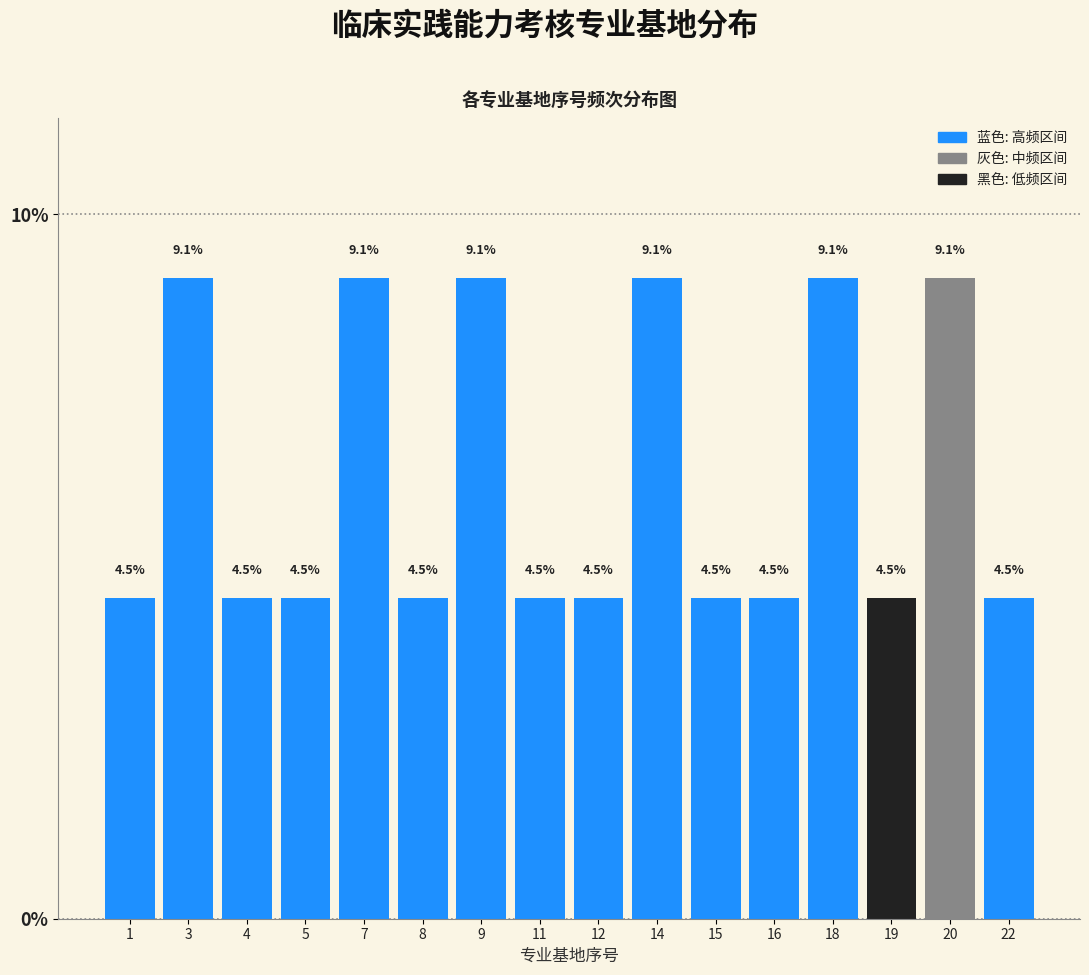

Reading right to left, transcribe all the data shown in this chart.

22=4.5	20=9.1	19=4.5	18=9.1	16=4.5	15=4.5	14=9.1	12=4.5	11=4.5	9=9.1	8=4.5	7=9.1	5=4.5	4=4.5	3=9.1	1=4.5